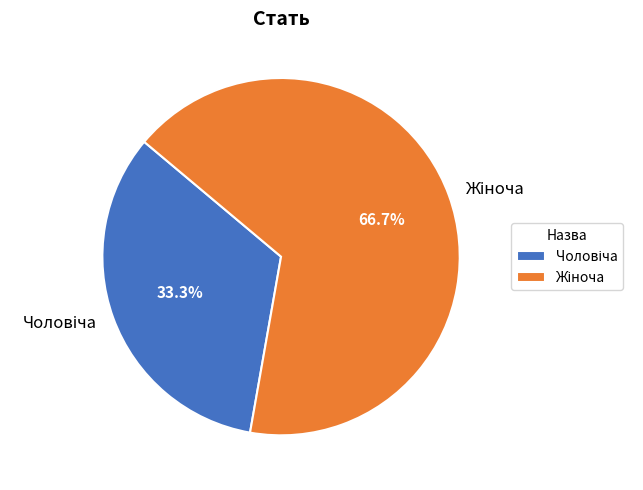

Which slice is the largest?

Жіноча